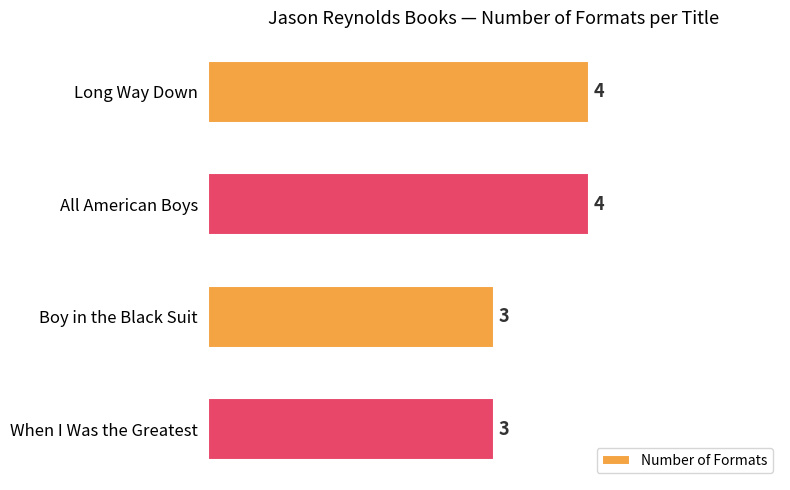

How many values are between 3 and 4?

4